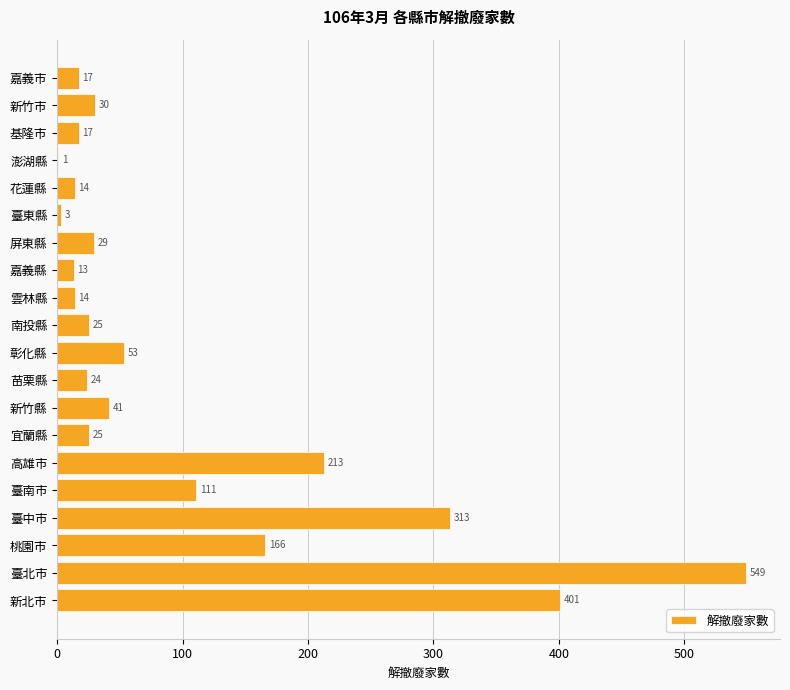

Reading bottom to top, list all the values displayed in this chart.

新北市=401	臺北市=549	桃園市=166	臺中市=313	臺南市=111	高雄市=213	宜蘭縣=25	新竹縣=41	苗栗縣=24	彰化縣=53	南投縣=25	雲林縣=14	嘉義縣=13	屏東縣=29	臺東縣=3	花蓮縣=14	澎湖縣=1	基隆市=17	新竹市=30	嘉義市=17